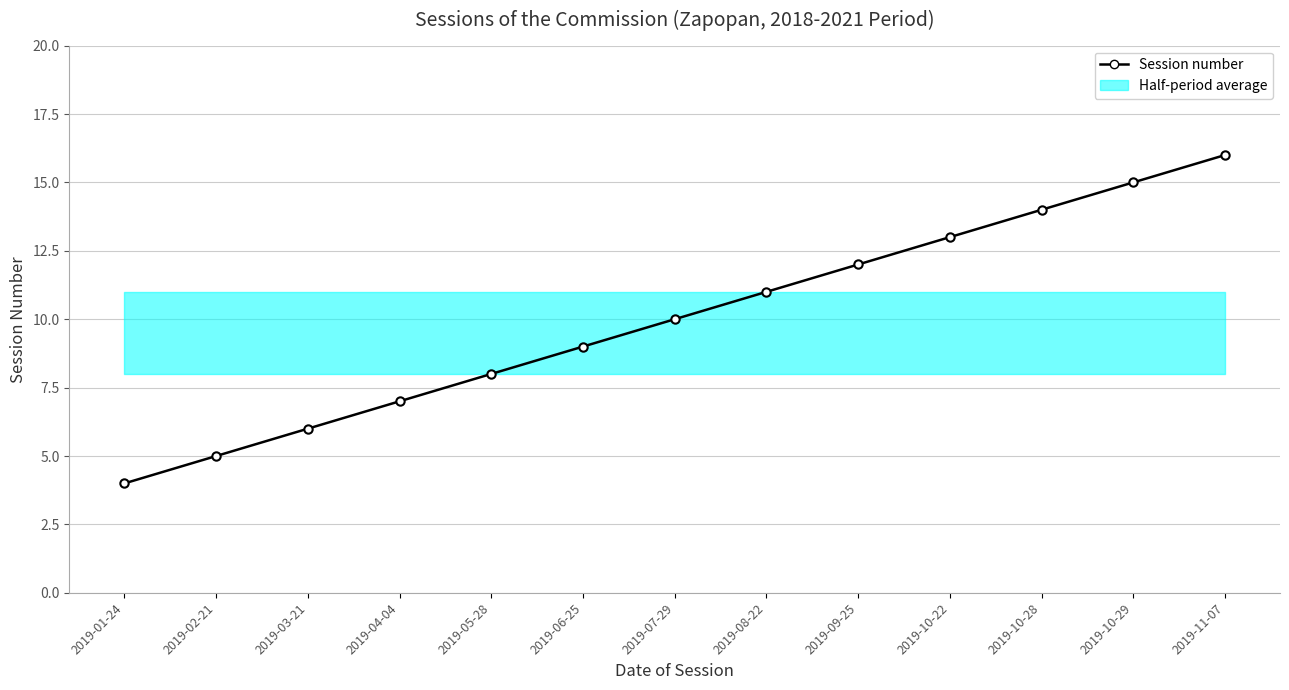

What is the label of the 8th point from the right?

2019-06-25